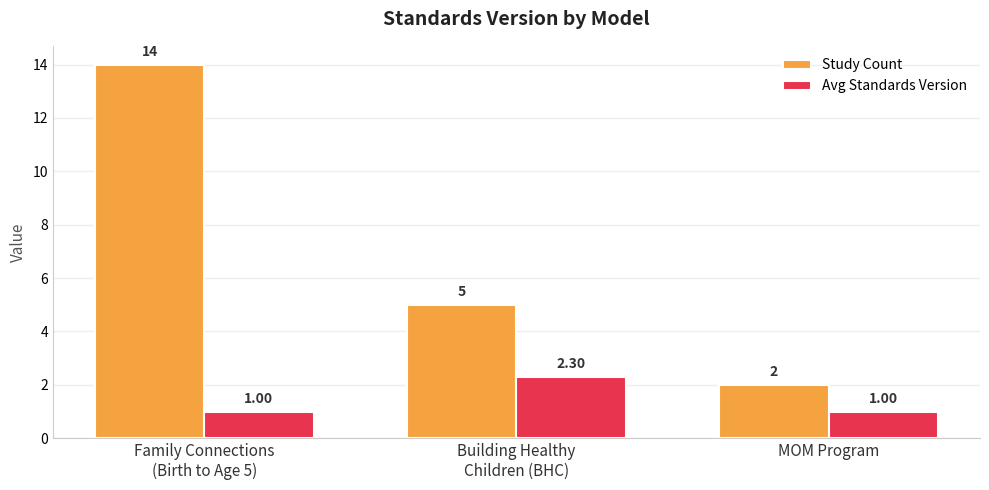

Which series changed the most between Building Healthy
Children (BHC) and MOM Program?

Study Count